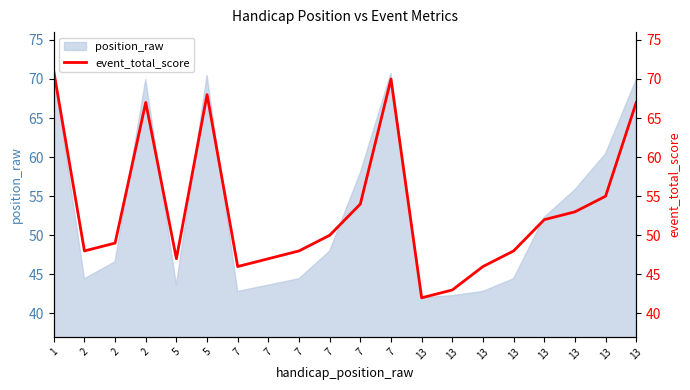

Which category has the lowest value across all series?

13